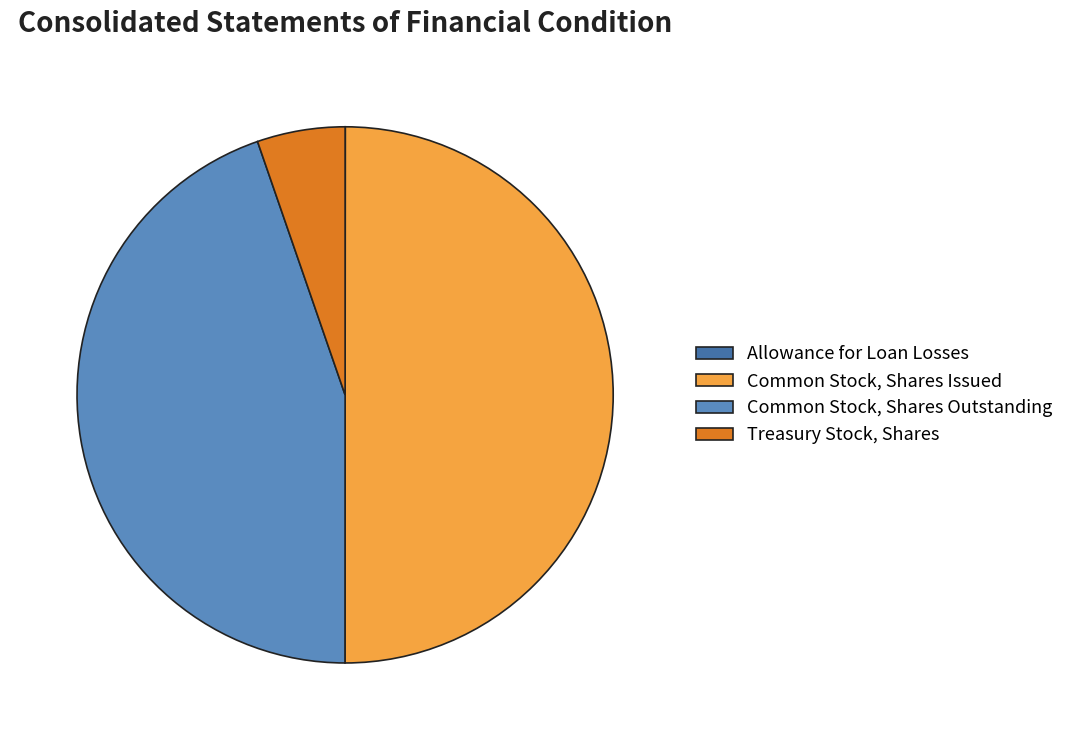

Is Treasury Stock, Shares the majority of the pie?

No